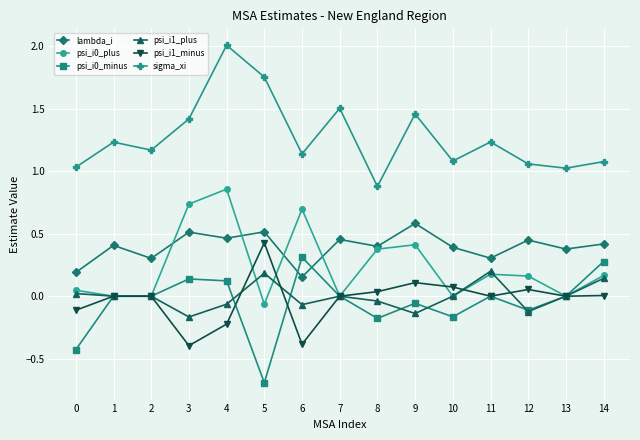

True or false: sigma_xi has more than 1 interior local peaks.

True